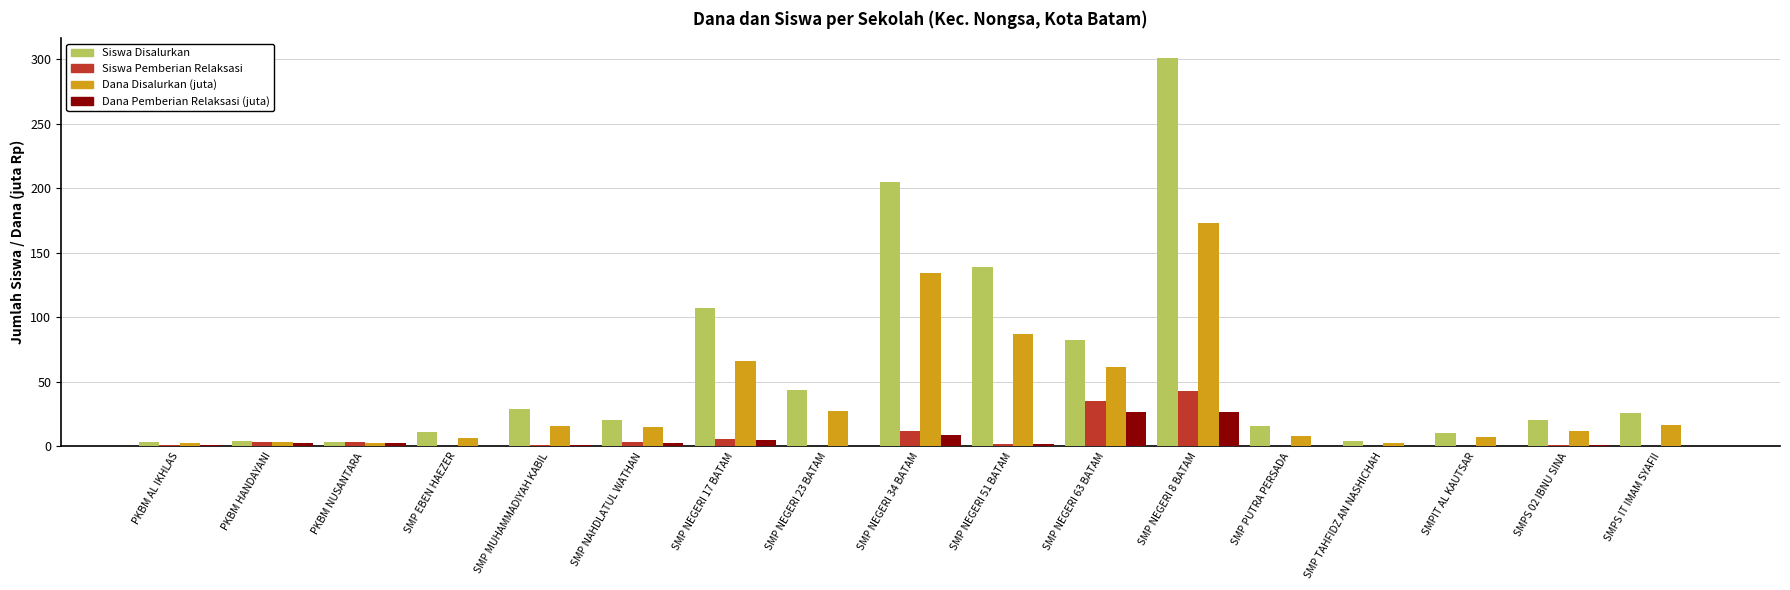

Where is Siswa Disalurkan nearest to the value 152?

SMP NEGERI 51 BATAM